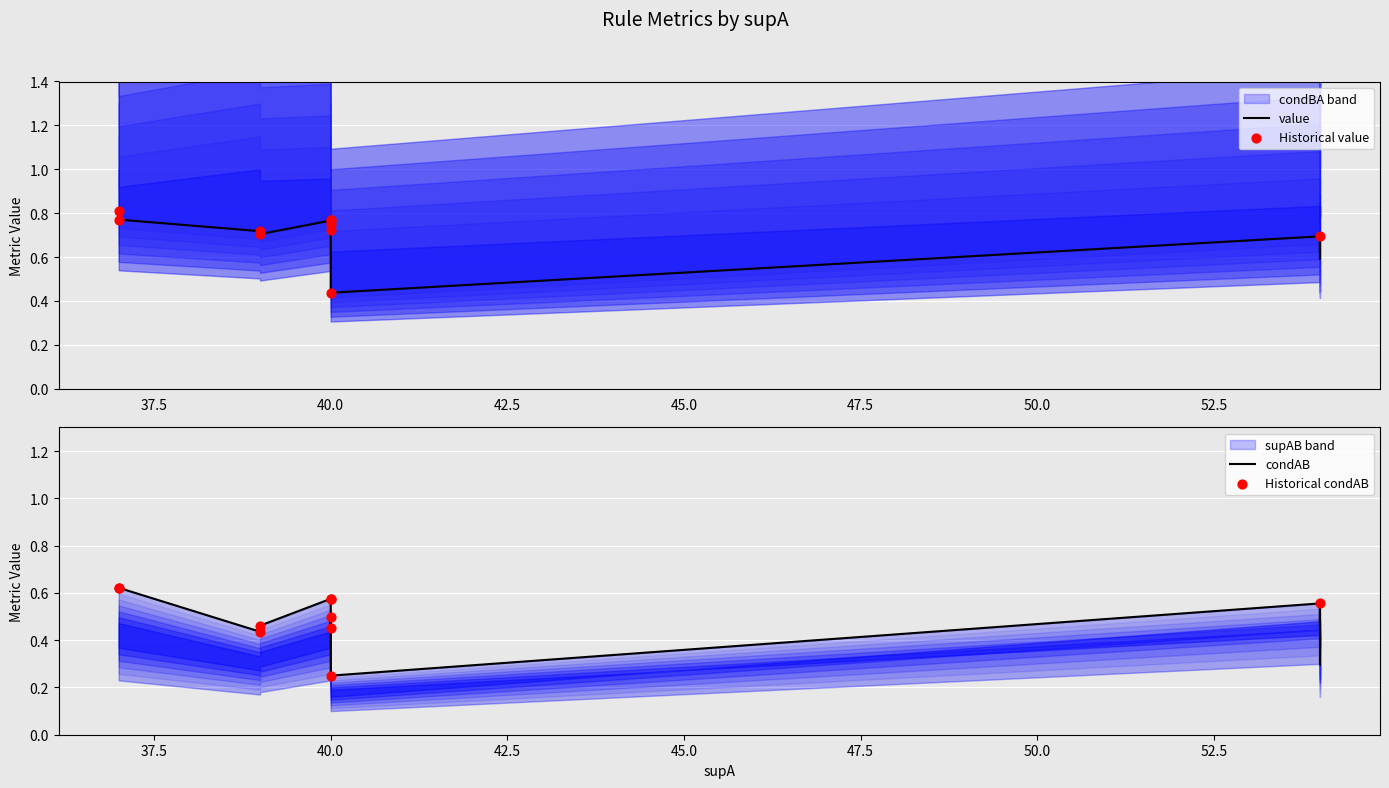

Is the value of value at 54 greater than the value of supAB_norm at 40?

Yes